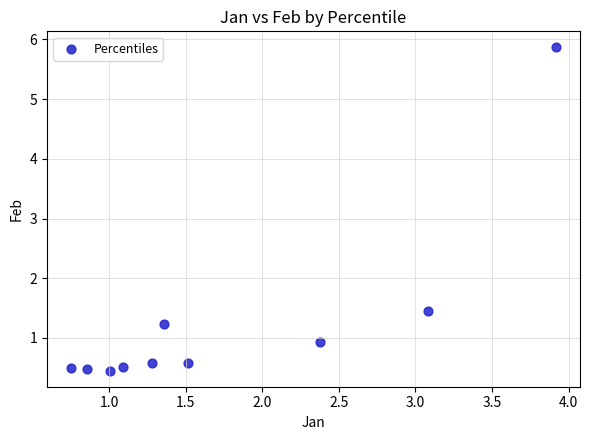

What Y value in the scatter plot is closest to 3?

1.5